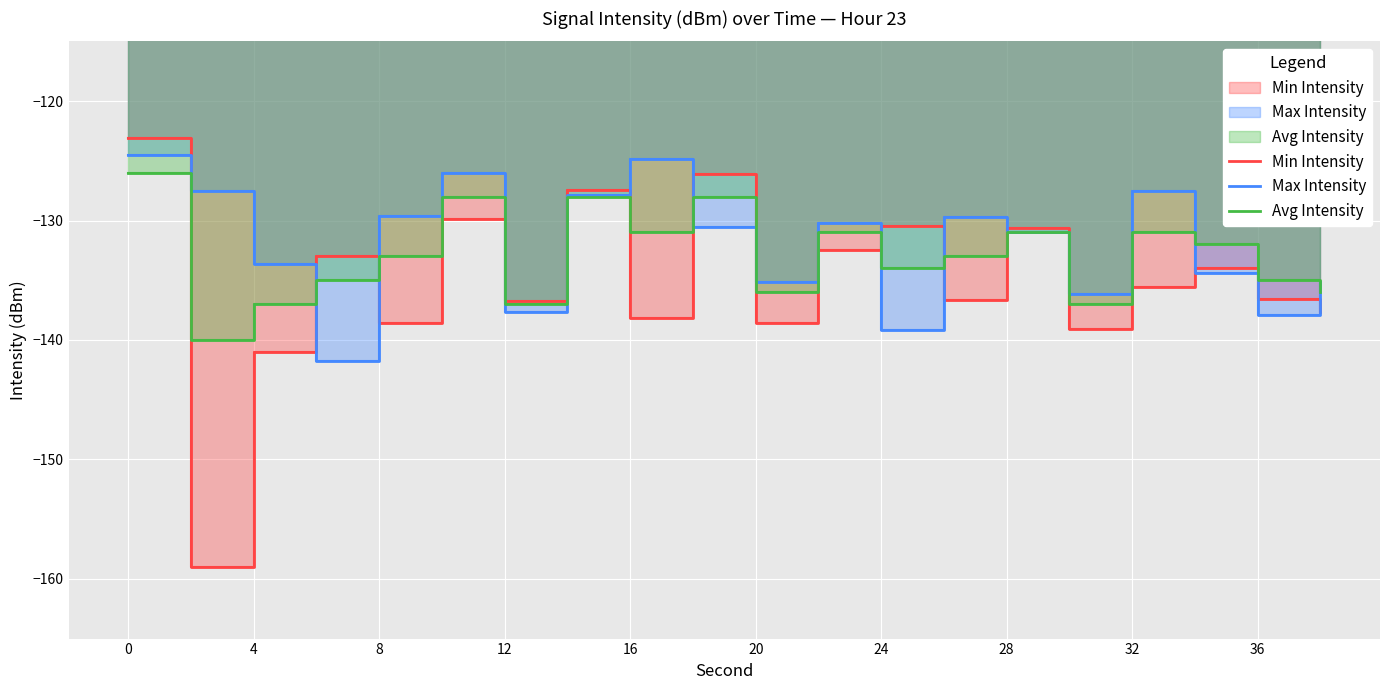

What is the minimum value for Max Intensity?

-141.8